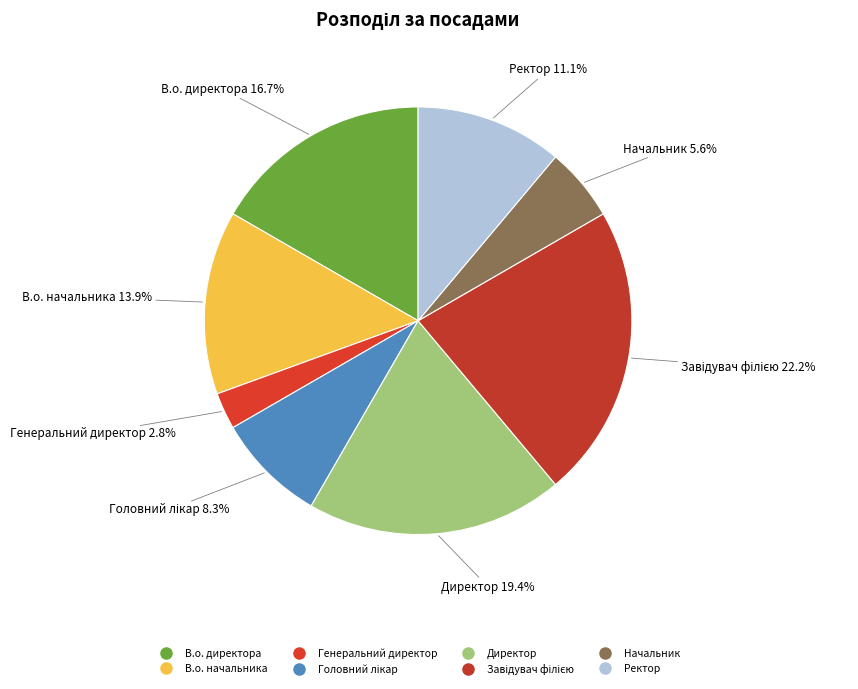

What percentage do Ректор and Директор together represent?

30.6%